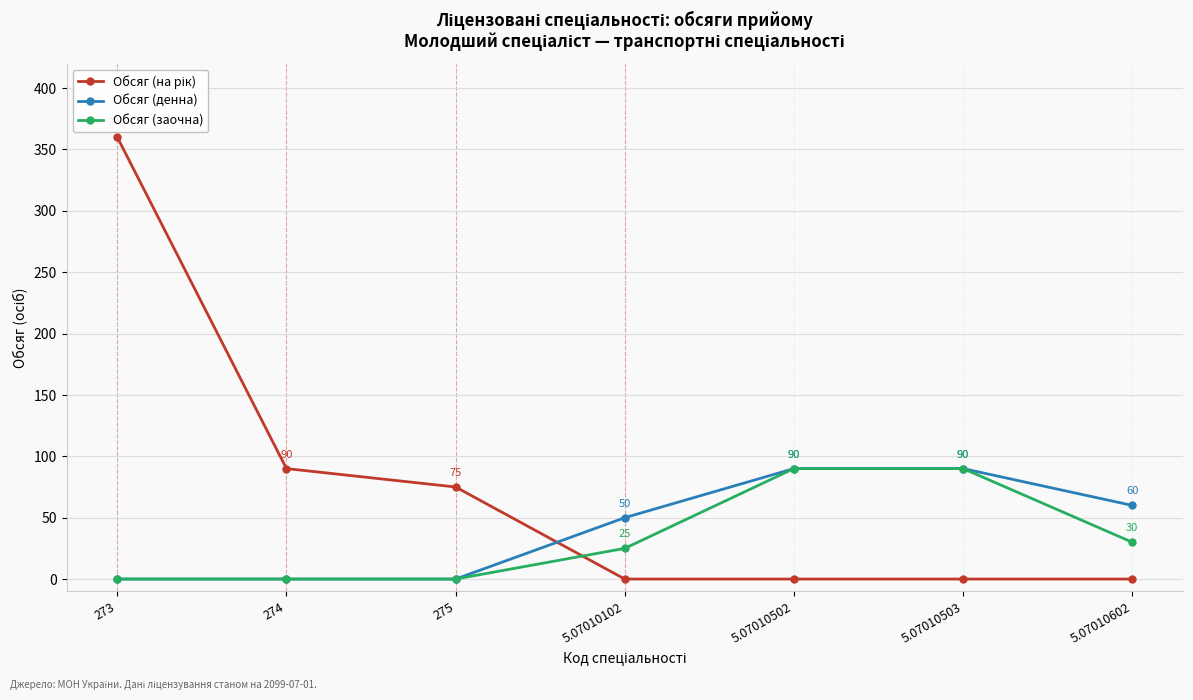

What is the value of the Обсяг (денна) point at the 7th from the left?

60